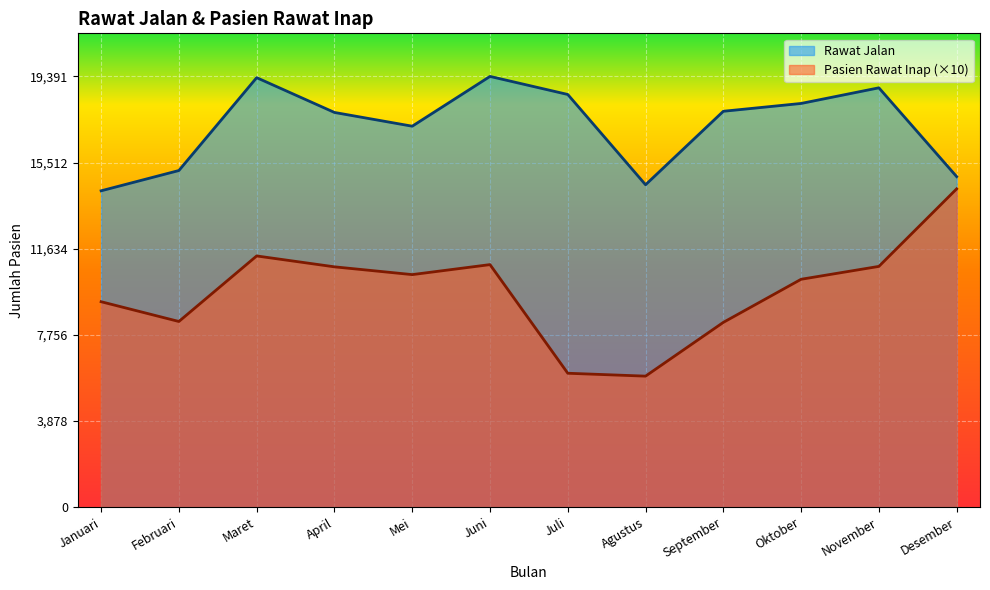

Rank the series at Oktober from lowest to highest value.

Pasien Rawat Inap (×10), Rawat Jalan